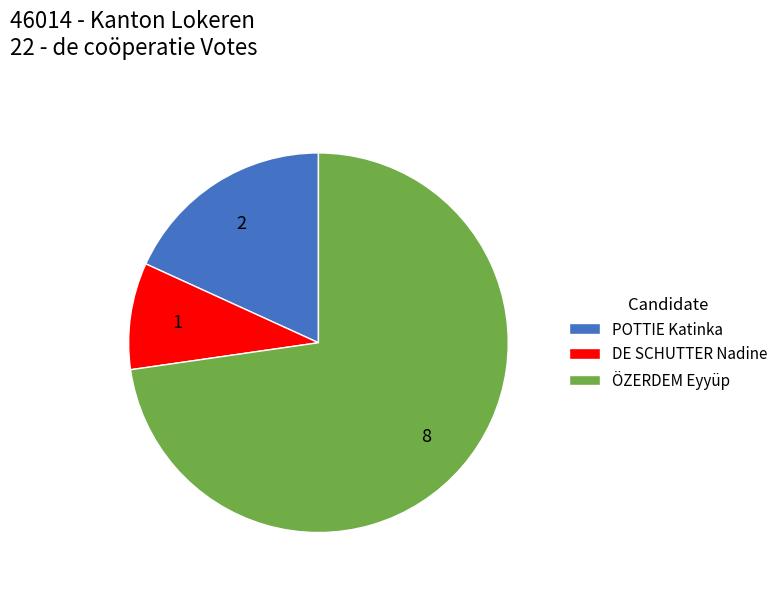

Between ÖZERDEM Eyyüp and POTTIE Katinka, which is larger?

ÖZERDEM Eyyüp